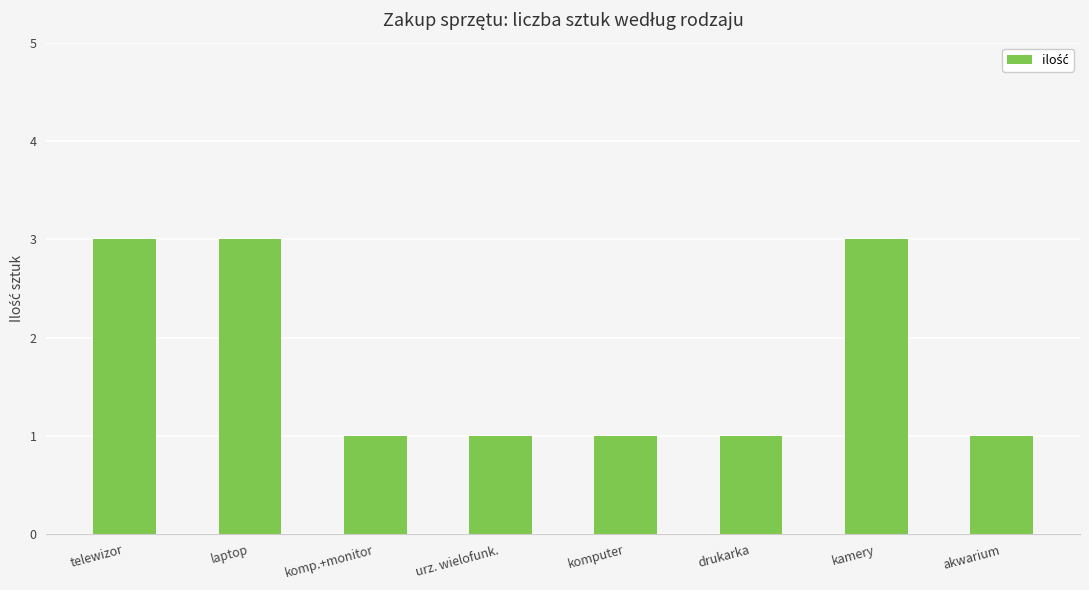

Is it true that the value at akwarium is 1?

True